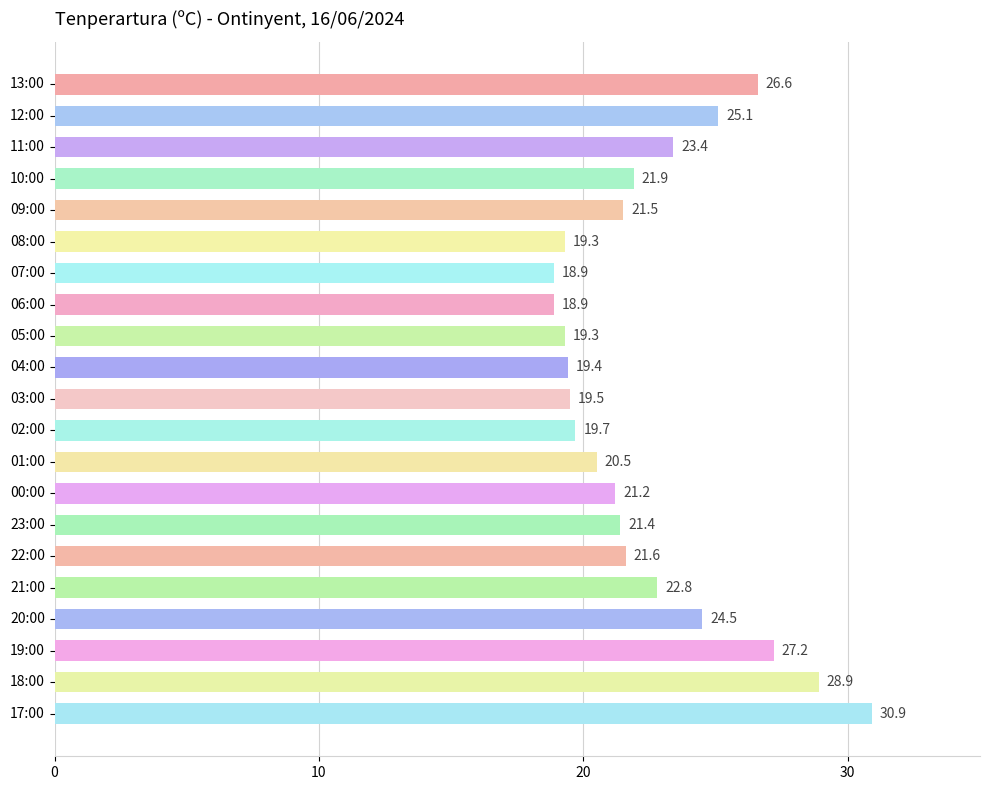

The value at 19:00 is 6.2. True or false?

False